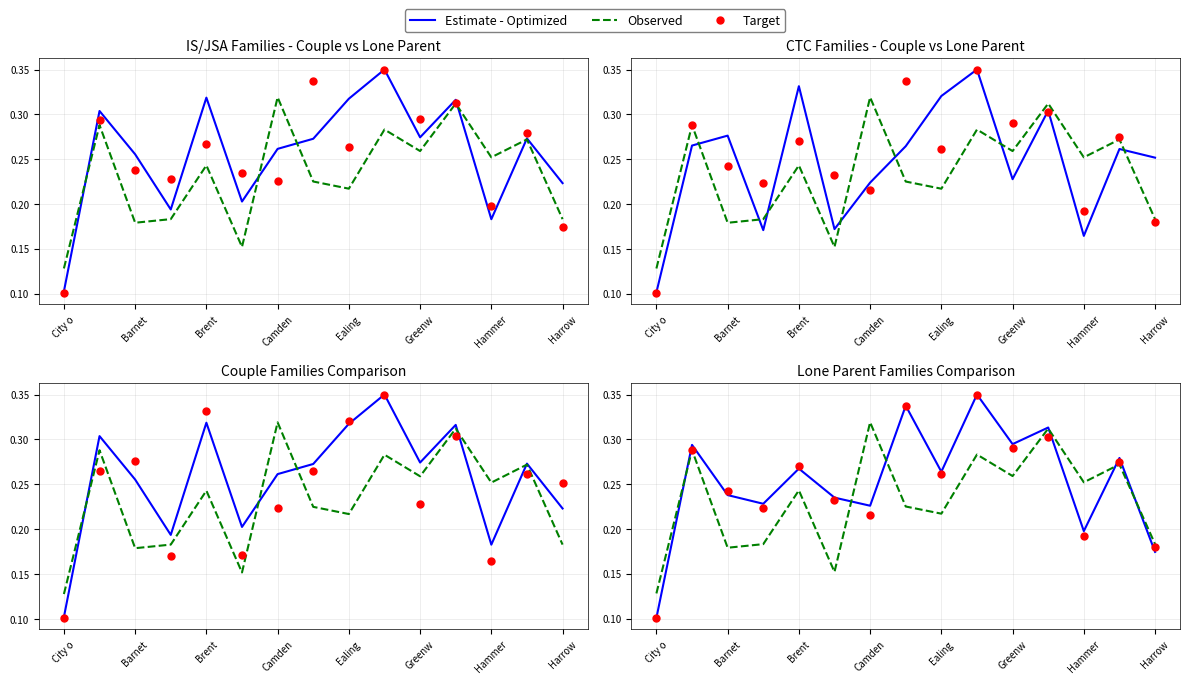

Which series reaches the maximum Y coordinate?

Estimate - Optimized